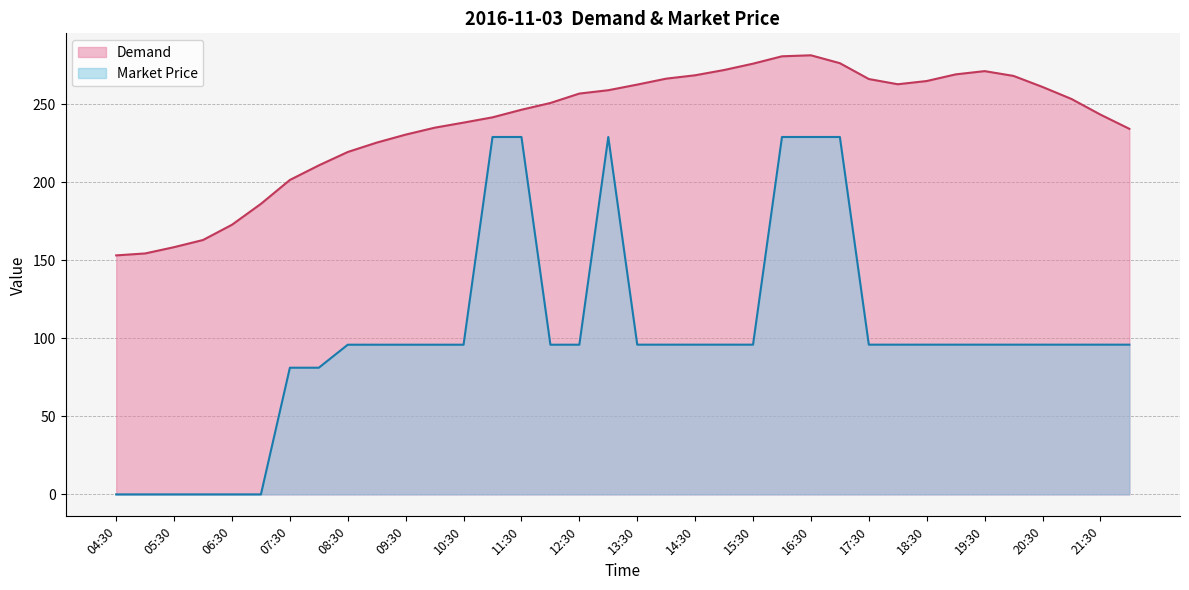

Count the number of categories in the chart.

36